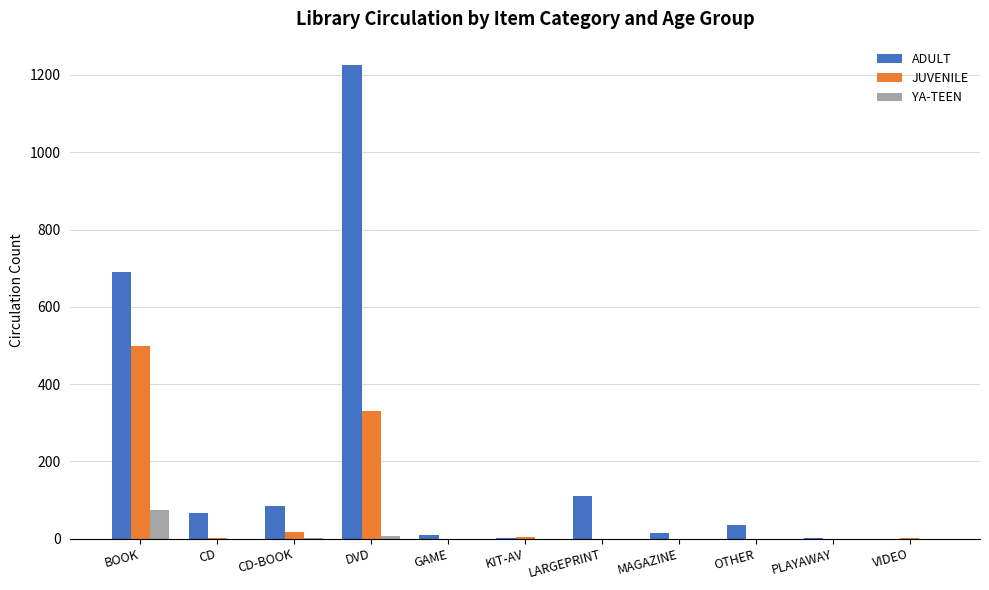

What is the sum of all JUVENILE values?

850